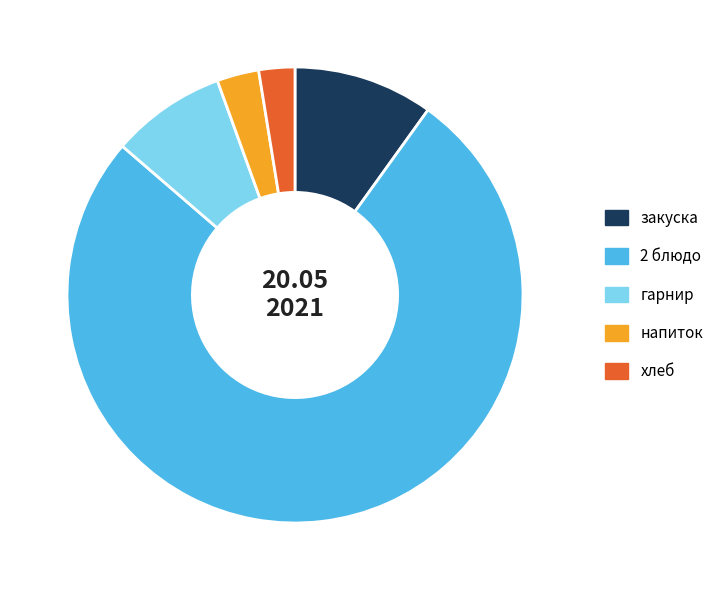

Which category accounts for the majority?

2 блюдо